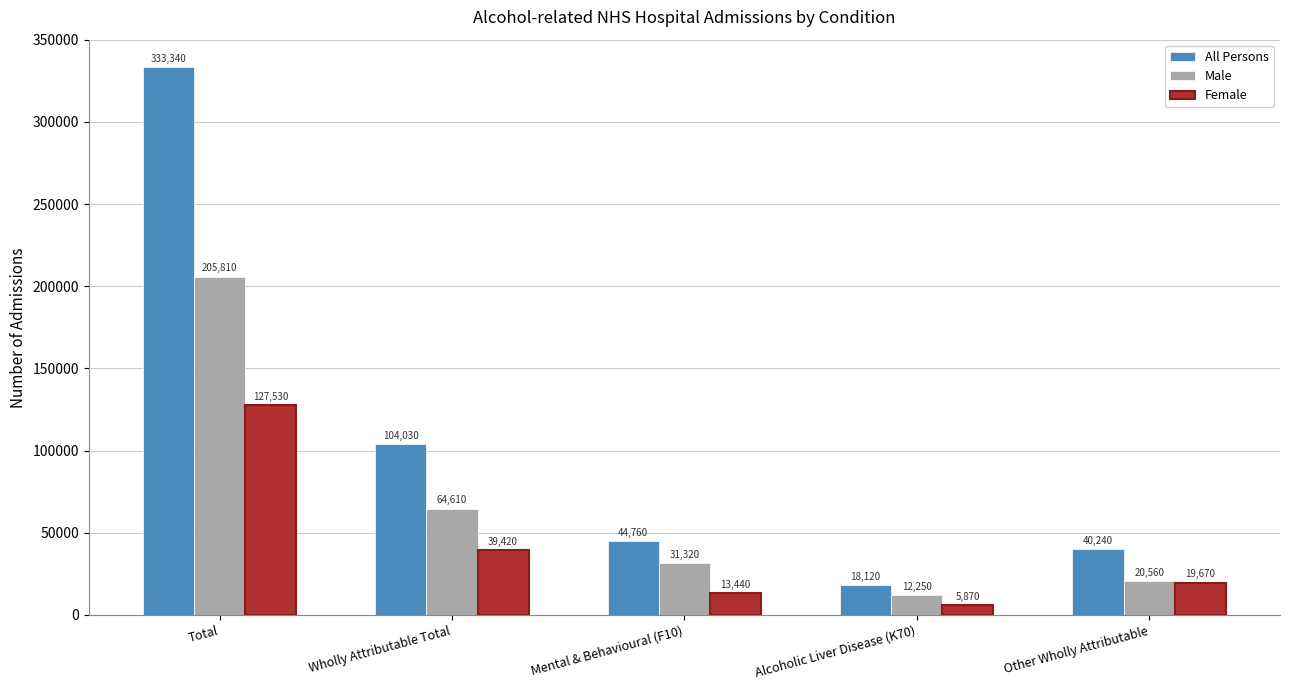

Does the chart contain any negative values?

No